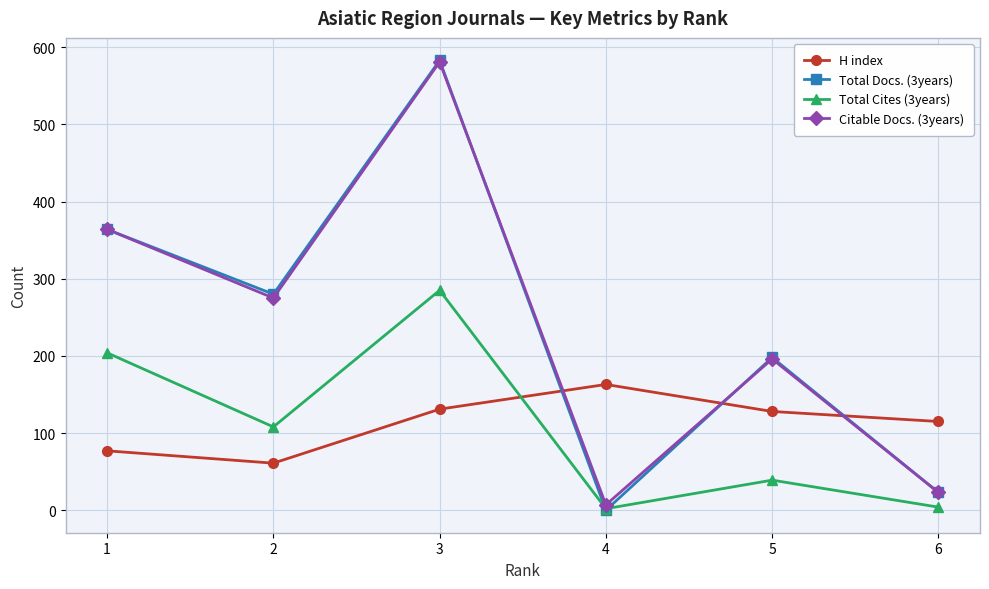

How many lines are shown in the chart?

4